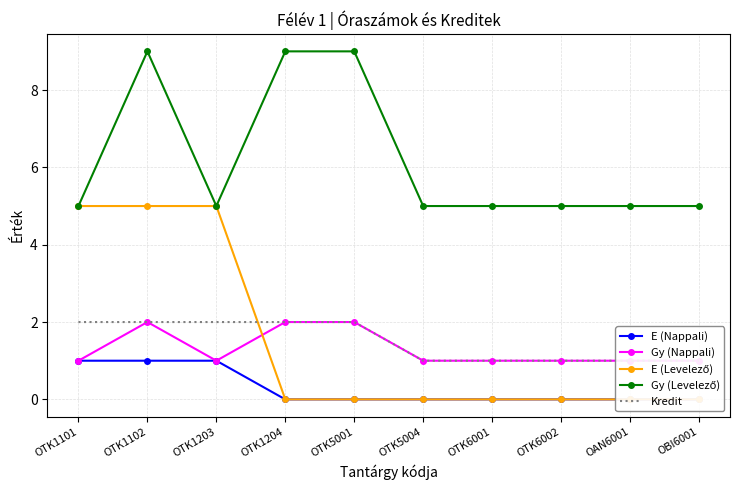

What is the total value across all series at OTK5001?

13